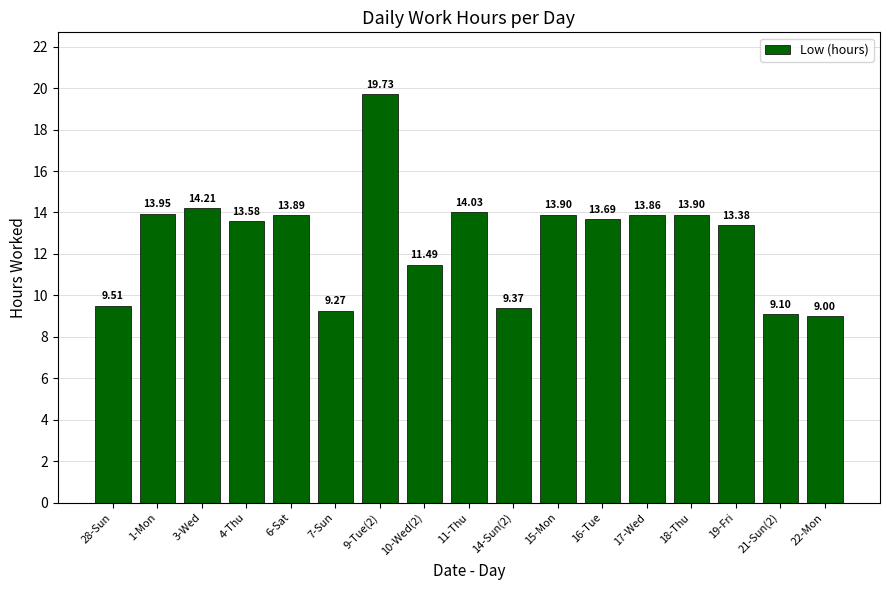

What is the sum of the values at 18-Thu and 21-Sun(2)?

23.0